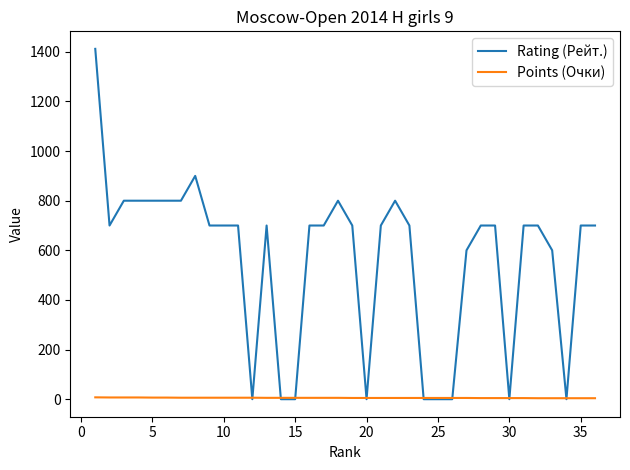

List the series in order of their overall mean, highest first.

Rating (Рейт.), Points (Очки)